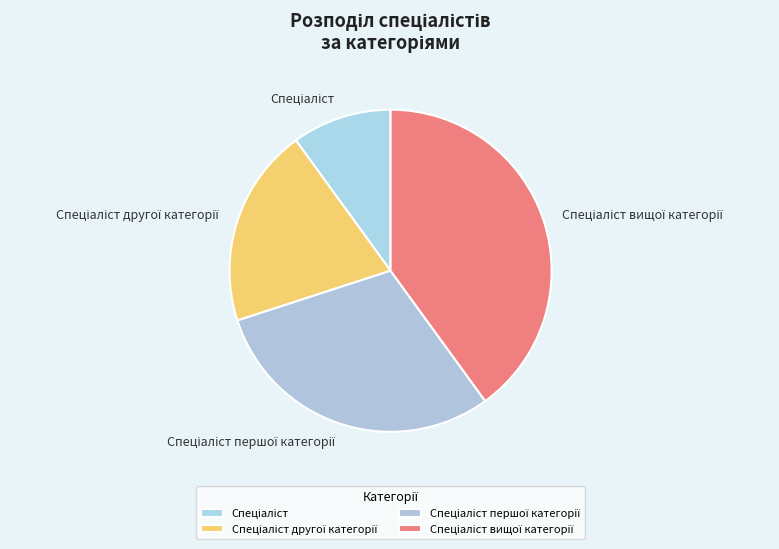

Does any single category account for the majority?

No